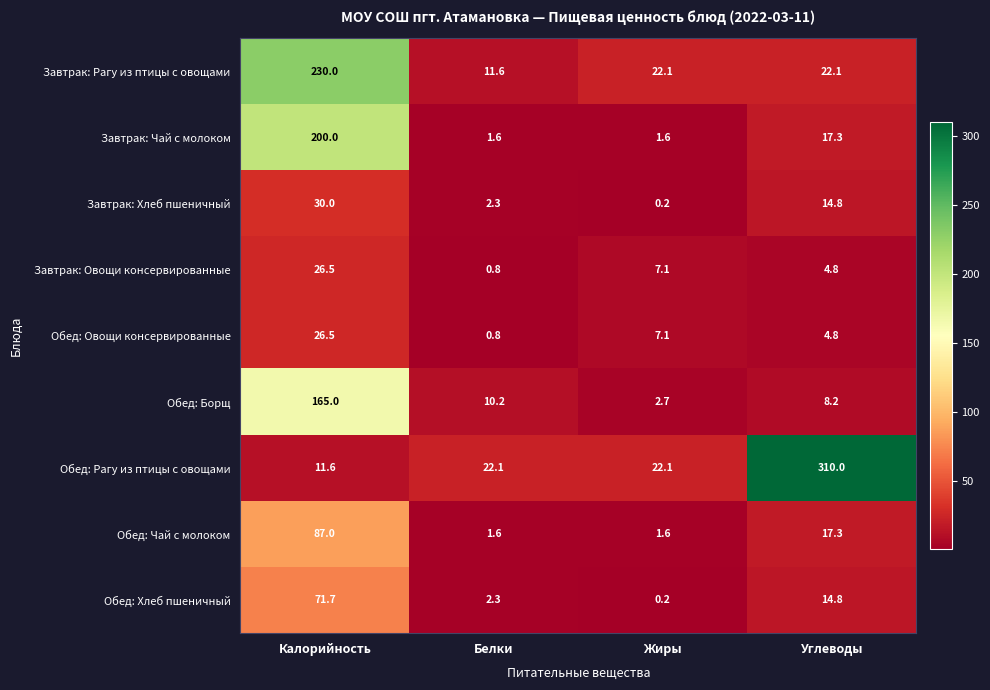

At which category does the chart reach its peak across all series?

Углеводы